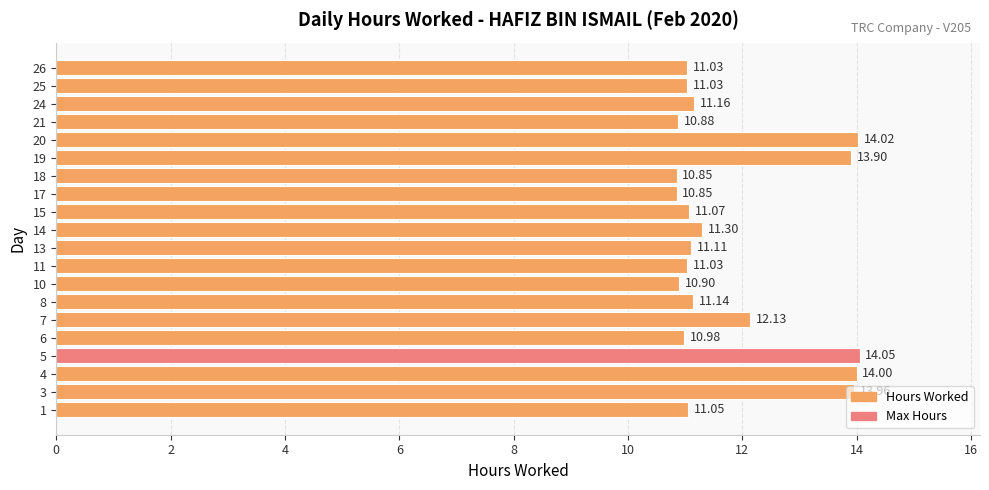

Between 10 and 19, which is larger?

19